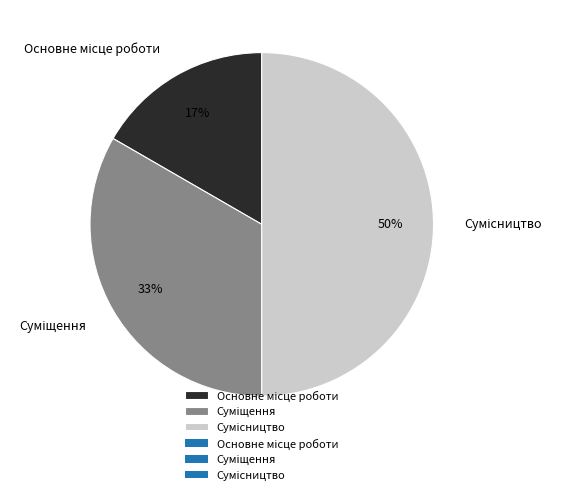

To the nearest percent, what is the average slice percentage?

33%